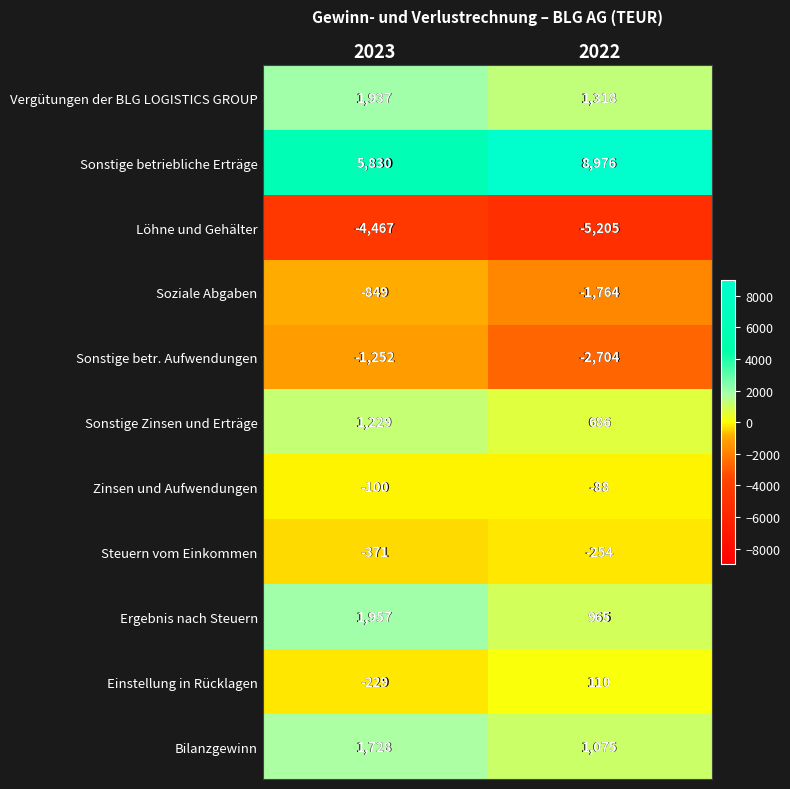

Where is Steuern vom Einkommen nearest to the value -312?

2022